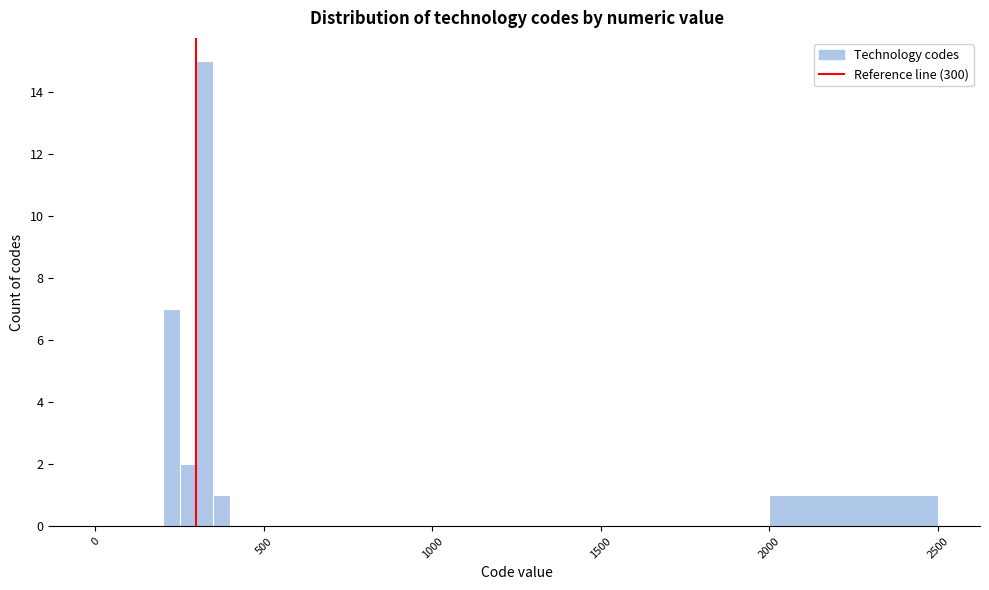

Around what value on the x-axis is the tallest bar? Give the approximate position of its centre, as read against the axis.

350